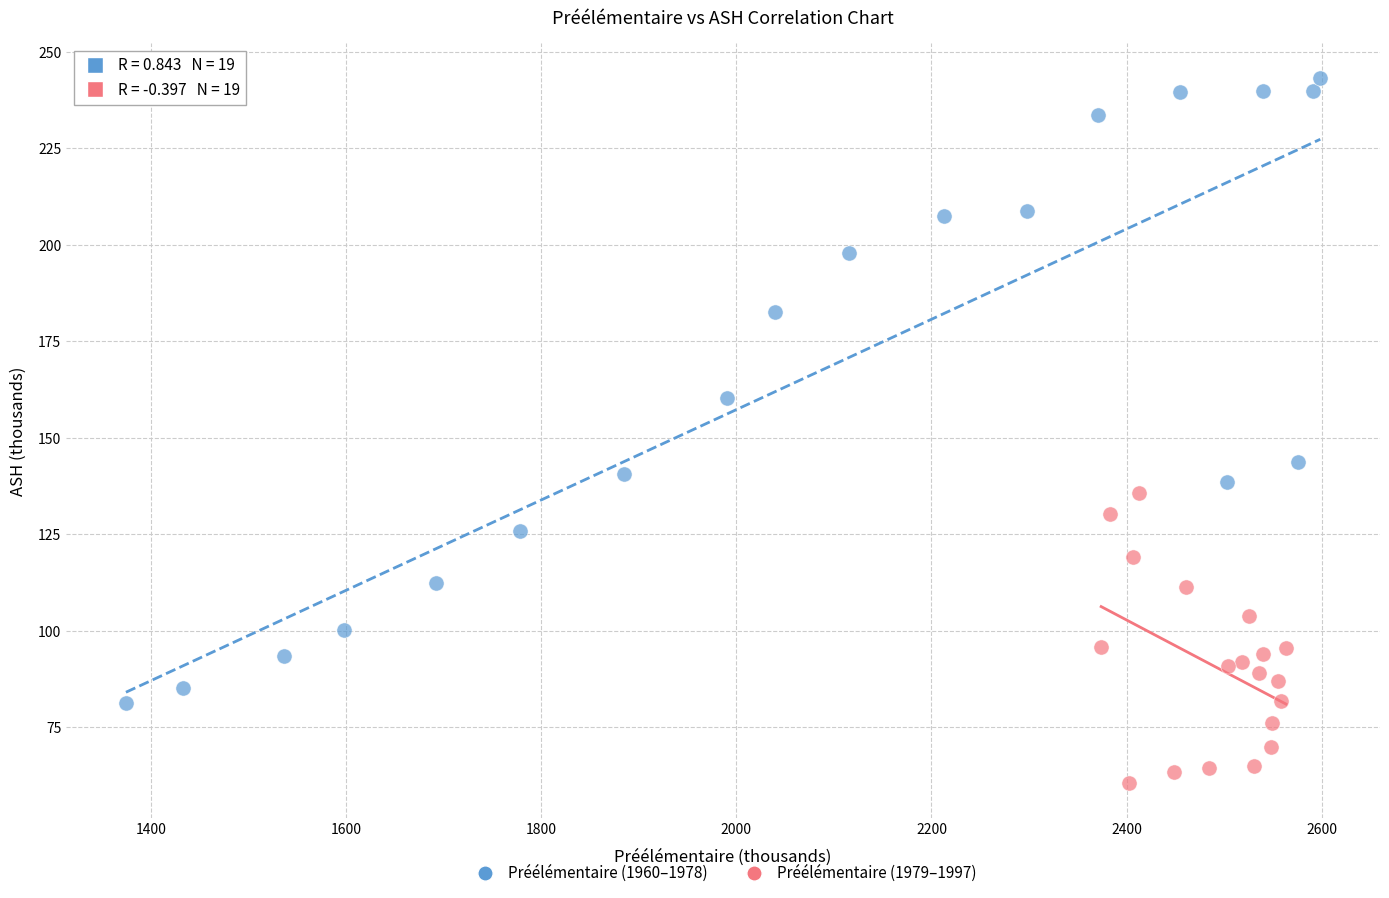

Which series contains the highest Y value?

Préélémentaire (1960–1978)